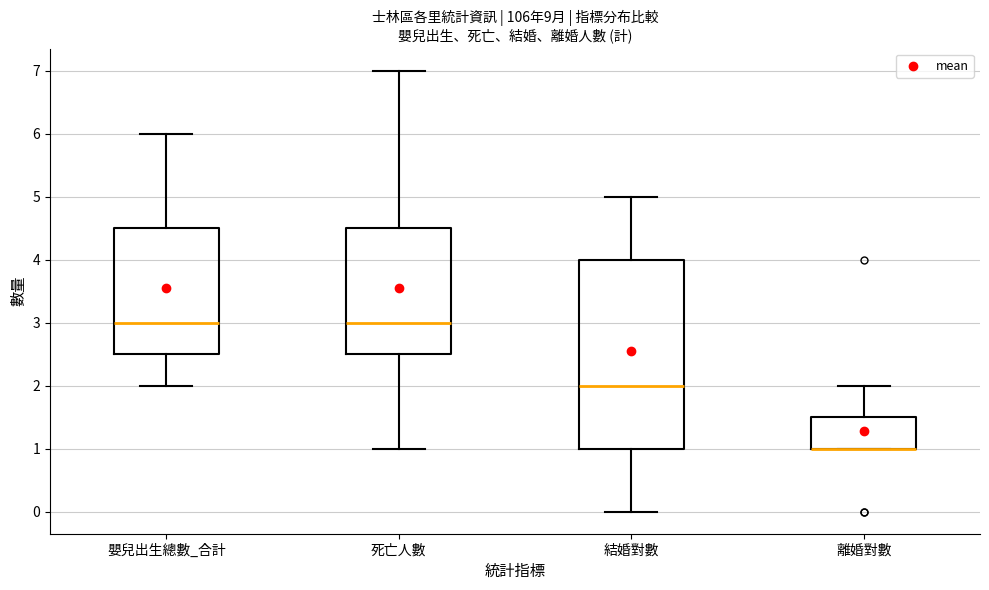

Reading left to right, transcribe this box plot: for each box, give where its median line is, the range the box spans, and where its two whiskers end, as read against the y-axis. The values are not printed on the chart, so give them approximately, as read against the axis.

嬰兒出生總數_合計: median 3.0, box 2.5 to 4.5, whiskers 2.0 to 6.0
死亡人數: median 3.0, box 2.5 to 4.5, whiskers 1.0 to 7.0
結婚對數: median 2.0, box 1.0 to 4.0, whiskers 0.0 to 5.0
離婚對數: median 1.0 (drawn on the box's lower edge), box 1.0 to 1.5, whiskers 1.0 to 2.0